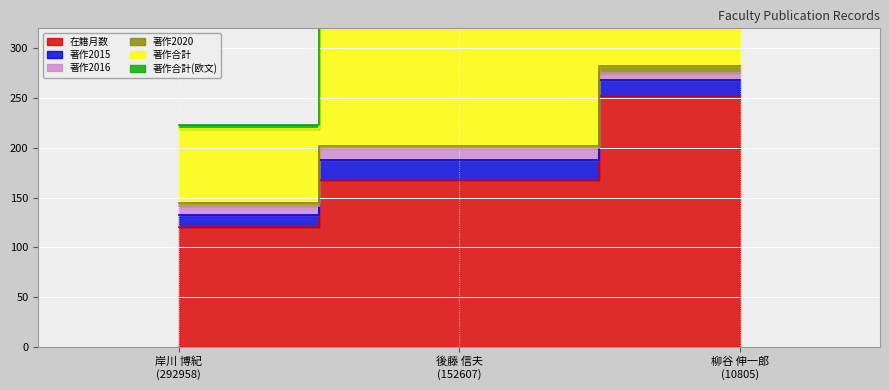

Which series changed the most between 岸川 博紀
(292958) and 後藤 信夫
(152607)?

著作合計